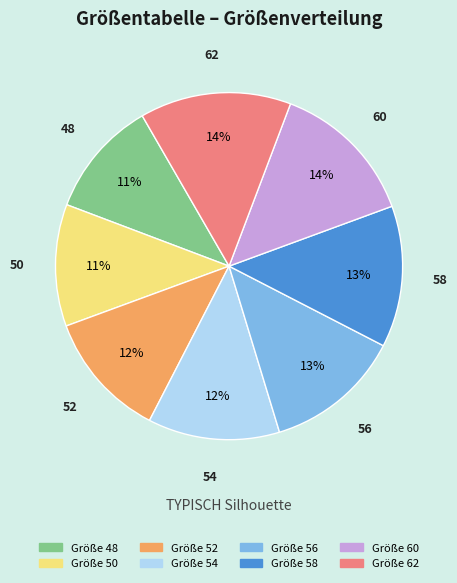

To the nearest percent, what percentage of the pie is 52?

12%